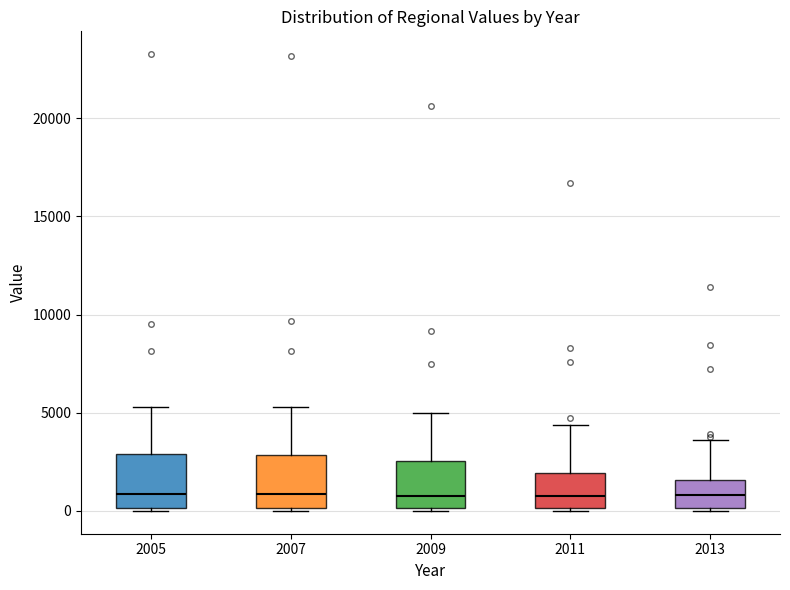

Where is the lower edge of the box at x = 2013 on the y-axis? The values are not printed on the chart, so give them approximately, as read against the axis.

0